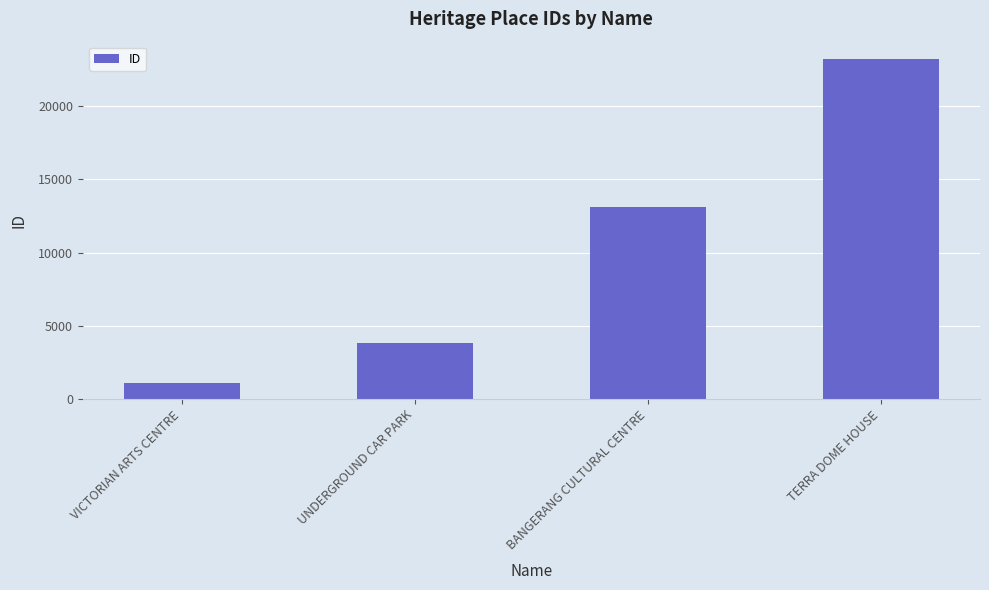

What is the maximum value shown in the chart?

23250